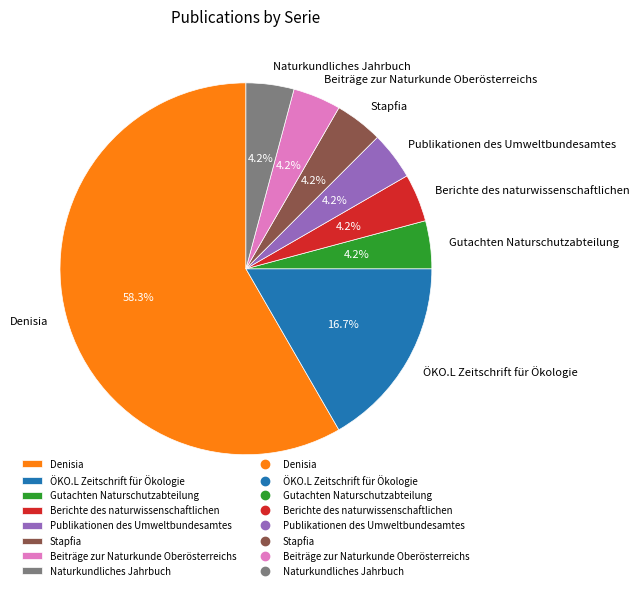

To the nearest percent, what percentage of the pie is Gutachten Naturschutzabteilung?

4%